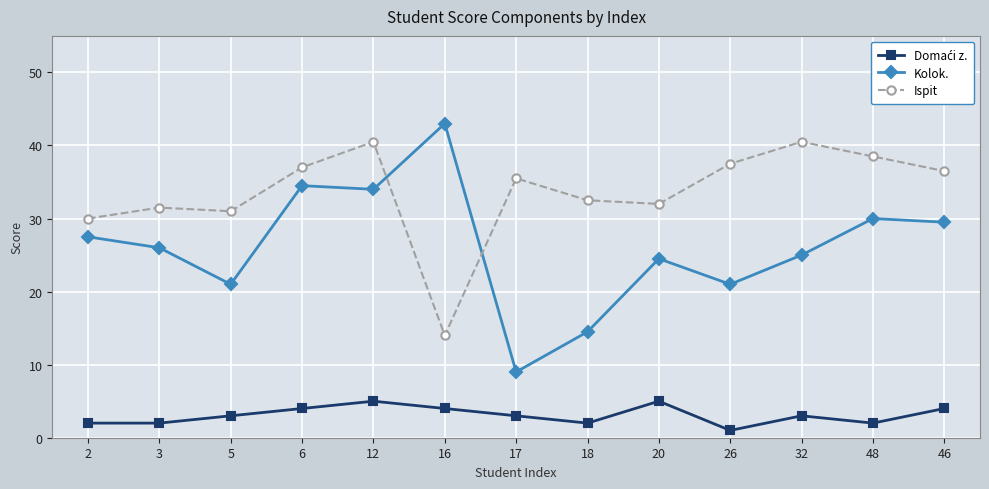

Which series changed the most between 3 and 46?

Ispit